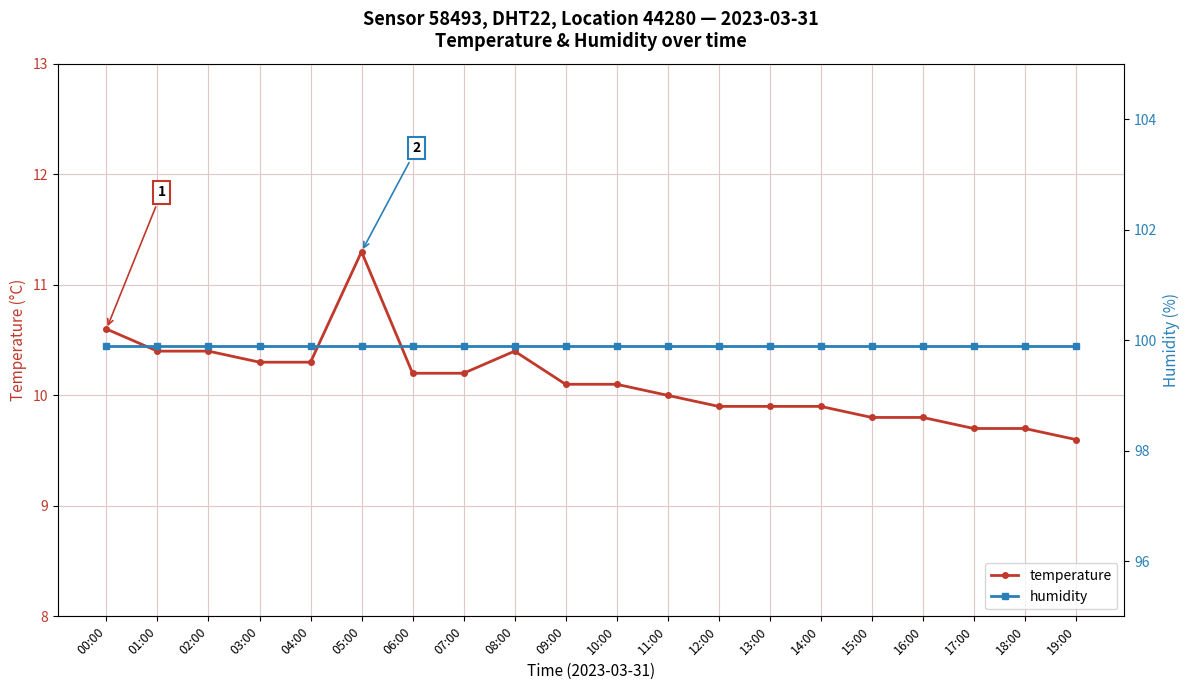

What is the label of the 8th point from the left?

07:00